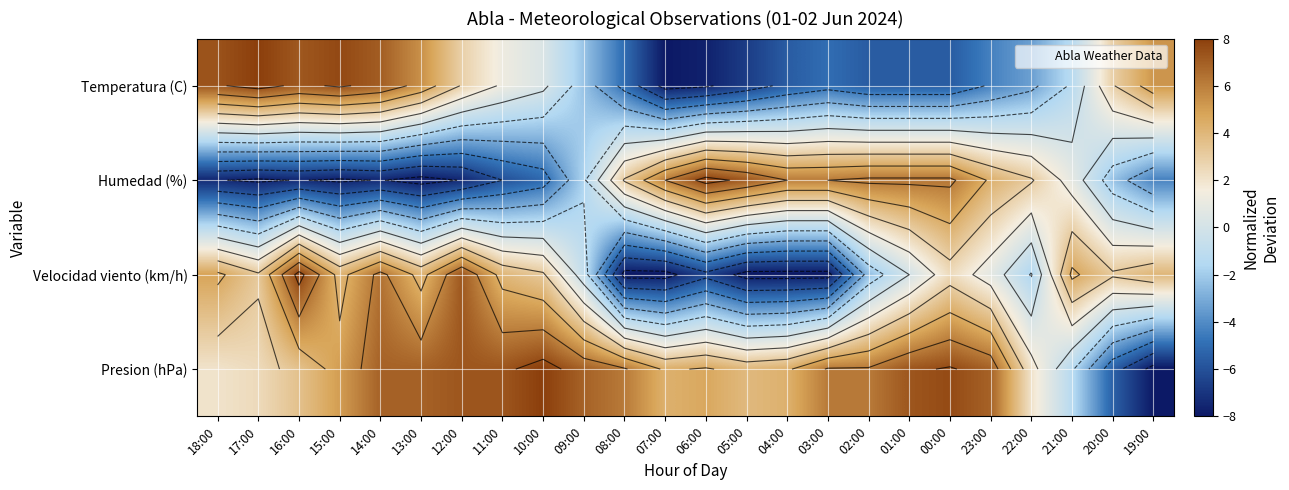

Rank the series at 09:00 from highest to lowest value.

Presion (hPa), Velocidad viento (km/h), Humedad (%), Temperatura (C)